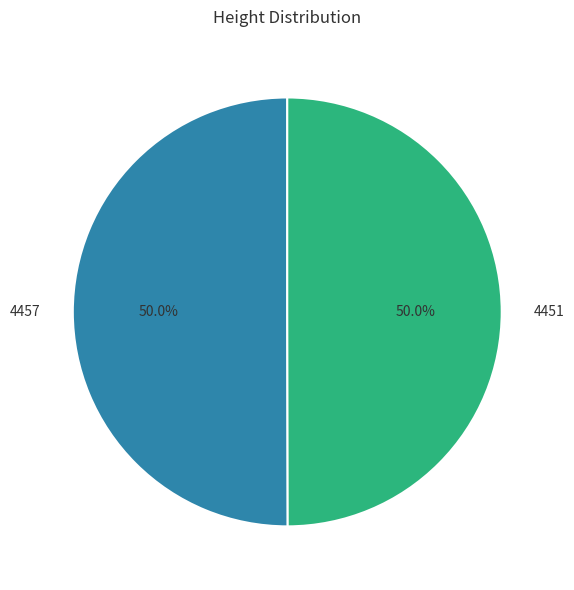

What percentage do 4457 and 4451 together represent?

100.0%